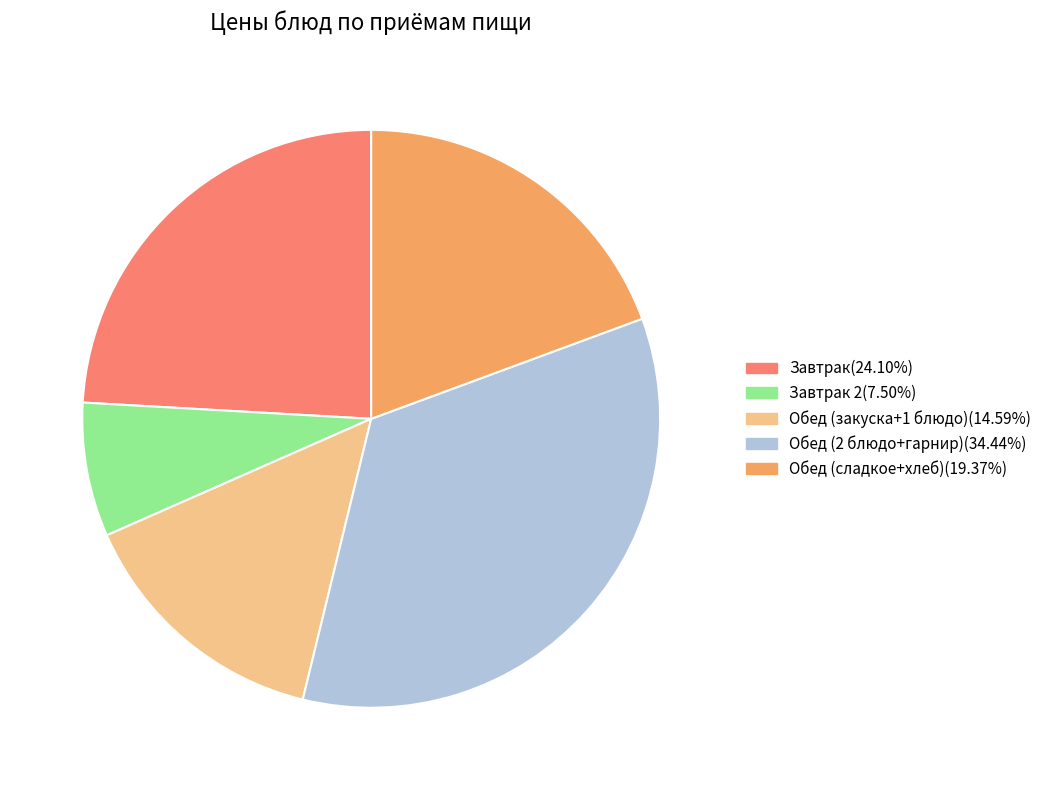

Does any single category account for the majority?

No